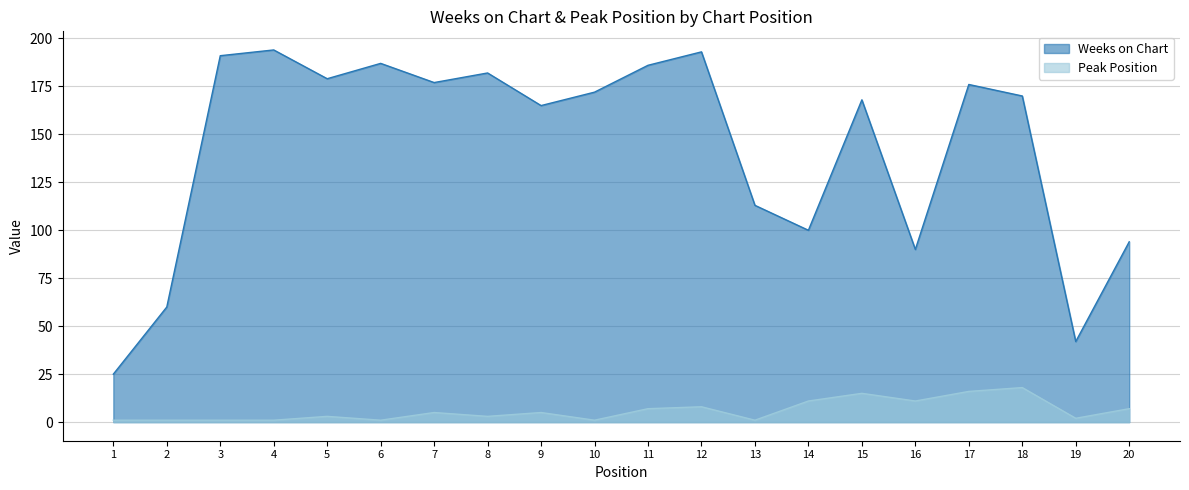

What is the sum of all Weeks on Chart values?

2864